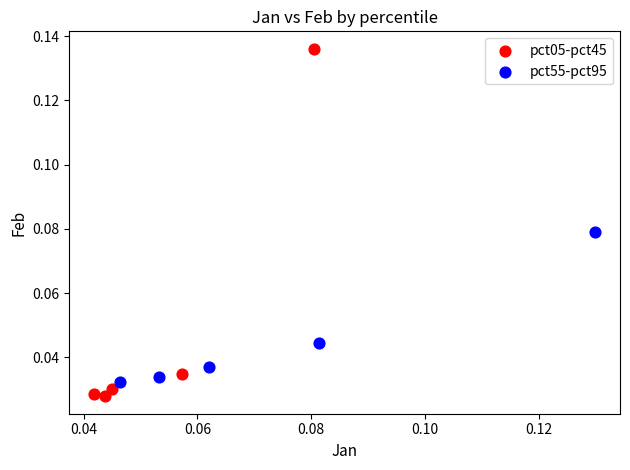

Which series reaches the maximum Y coordinate?

pct05-pct45